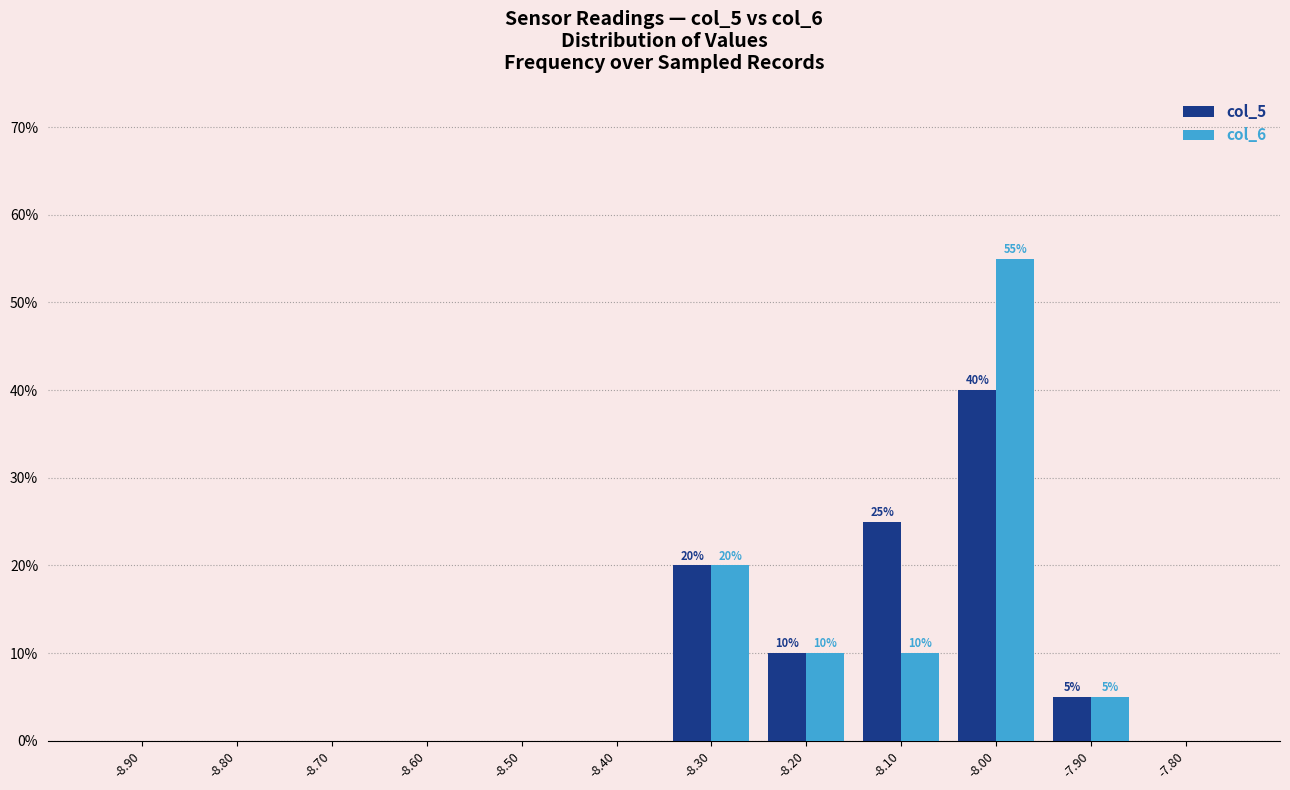

At which label is col_6 closest to 27?

-8.30